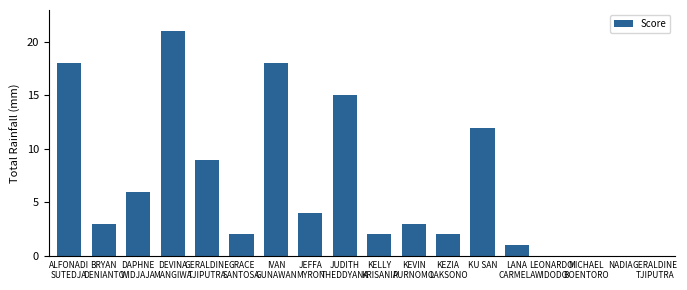

The chart shows a value of 2 at KELLY
KRISANIA. True or false?

True